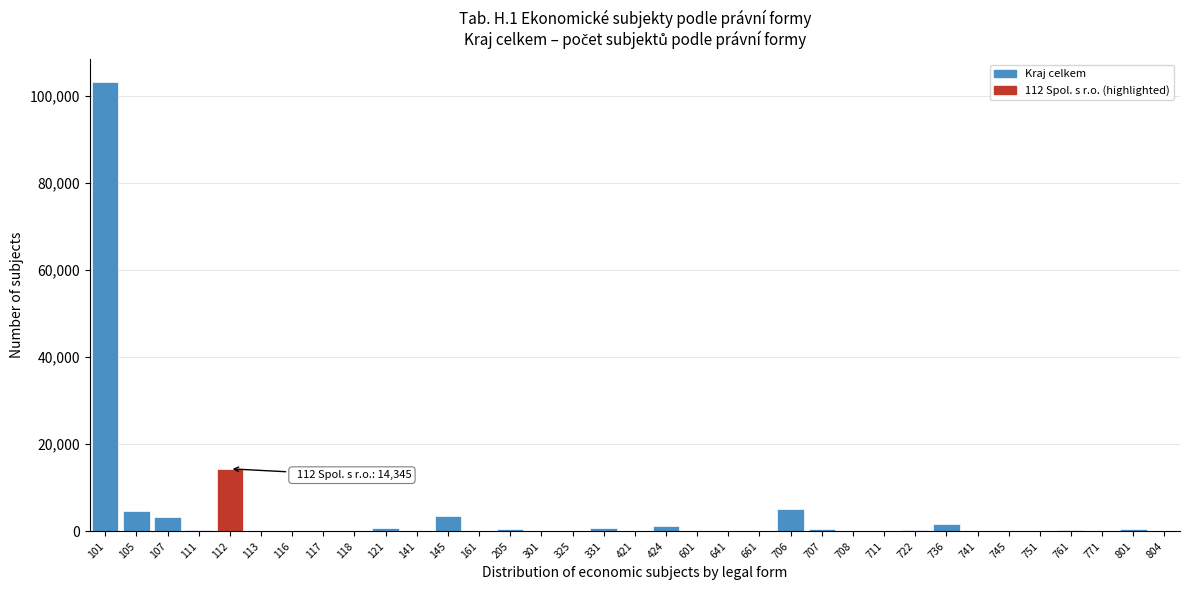

What is the greatest value displayed?

103312